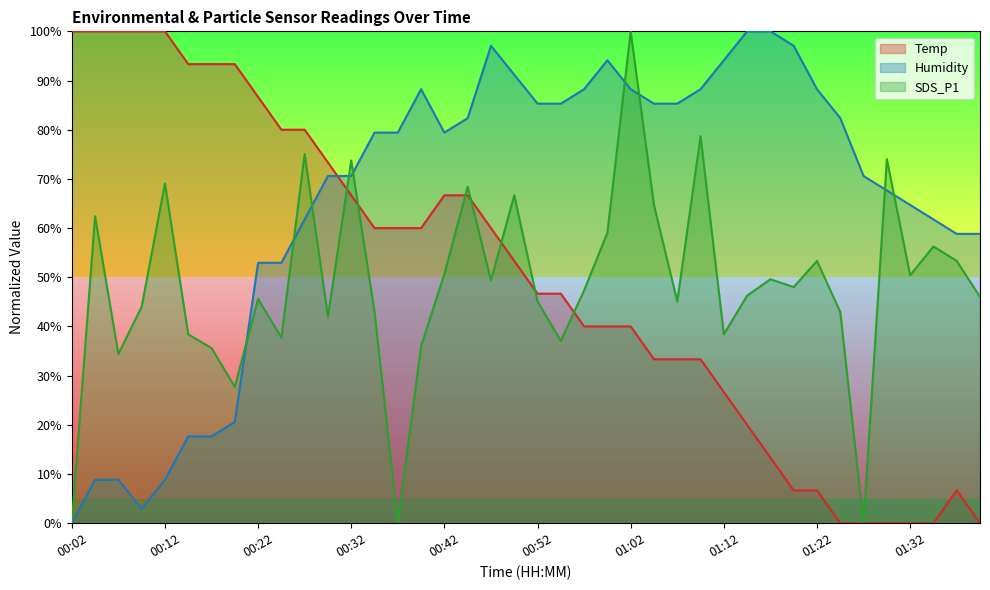

What is the maximum value shown in the chart?

100.0